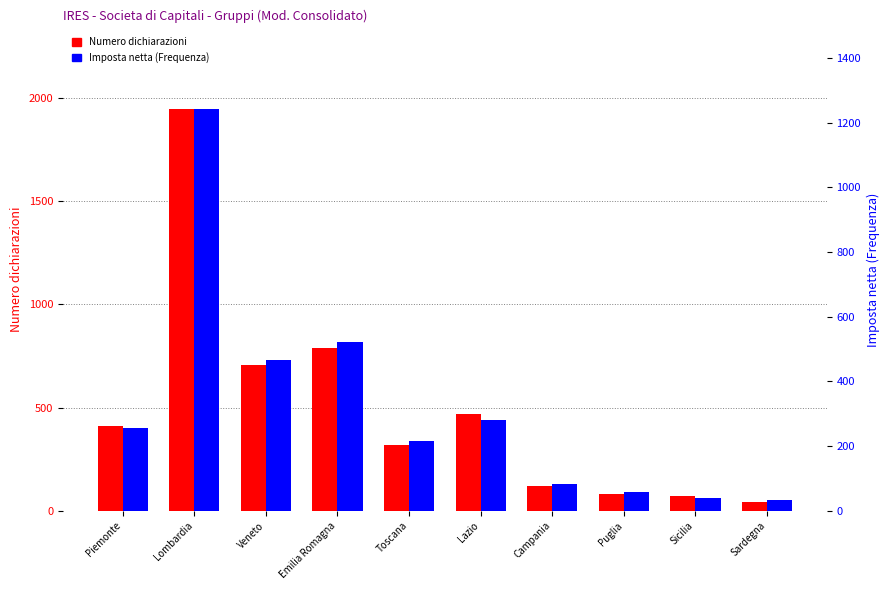

What is the difference between the maximum and minimum values in the Imposta netta (Frequenza) series?

1208